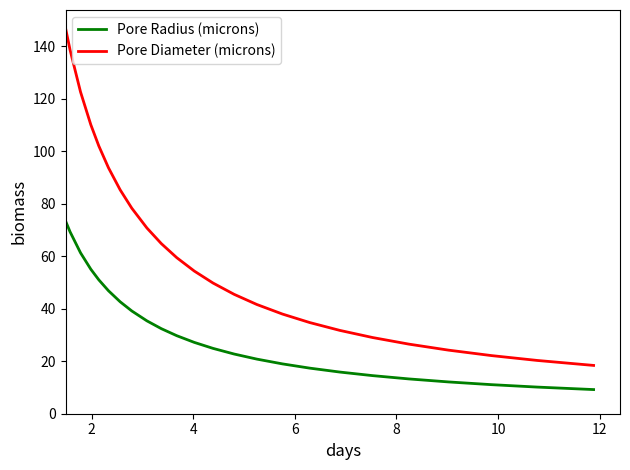

Reading left to right, extract all data points from this chart.

Pore Radius (microns): 73.4	69.2	61.3	55.0	51.0	46.8	42.6	39.1	35.4	32.4	29.7	27.2	24.9	22.7	20.8	19.0	17.4	15.9	14.5	13.3	12.1	11.1	10.1	9.2
Pore Diameter (microns): 146.8	138.5	122.5	110.0	102.0	93.7	85.3	78.3	70.7	64.8	59.4	54.3	49.8	45.5	41.6	38.0	34.7	31.7	29.0	26.5	24.2	22.1	20.3	18.4